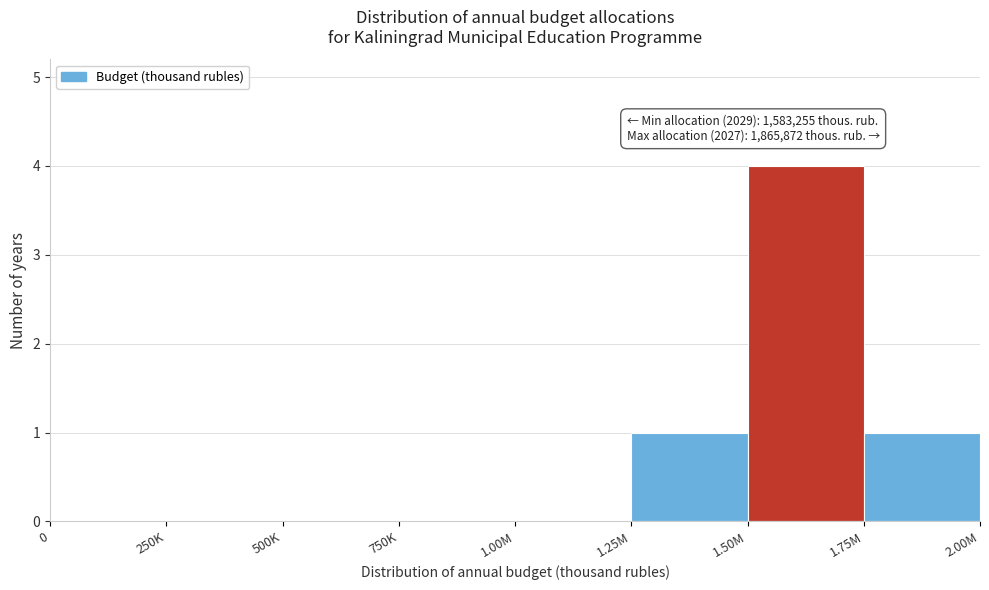

Reading left to right, transcribe all the data shown in this chart.

0=0	250K=0	500K=0	750K=0	1.00M=0	1.25M=1	1.50M=4	1.75M=1